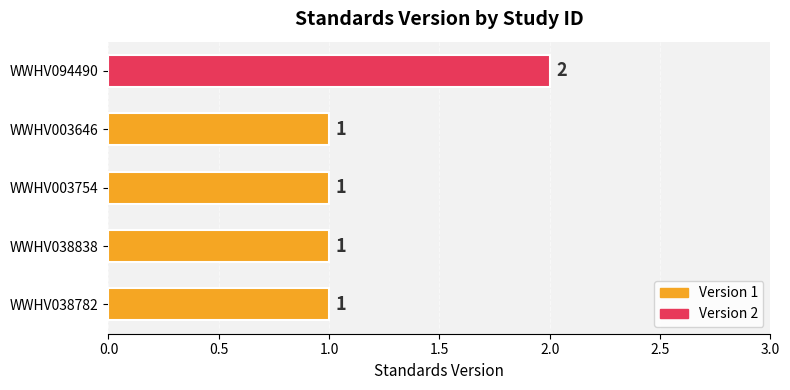

Which category has the highest value across all series?

WWHV094490